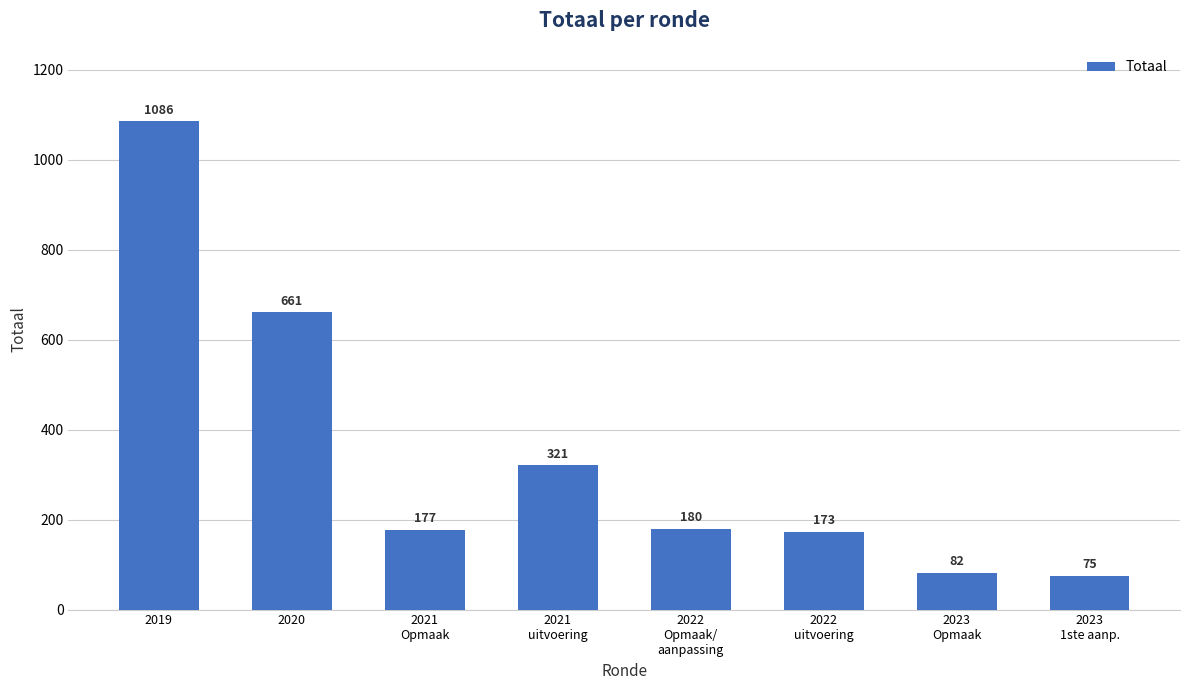

How many data points does each series have?

8